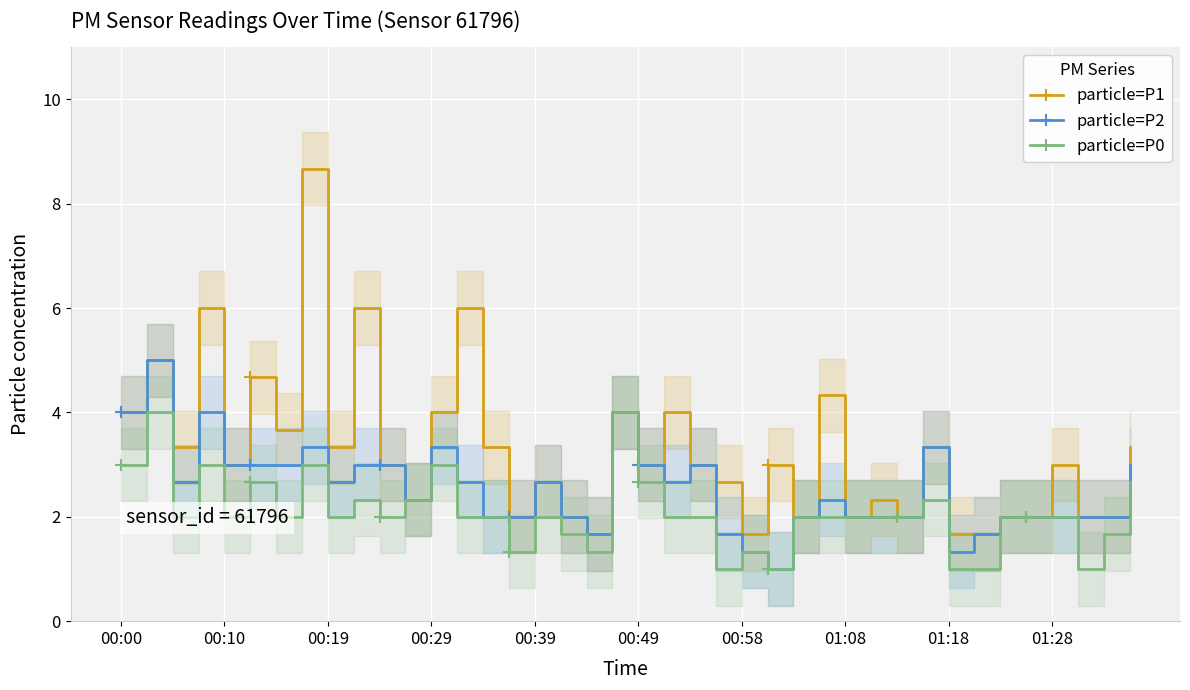

Between 14 and 35, which is larger?

14